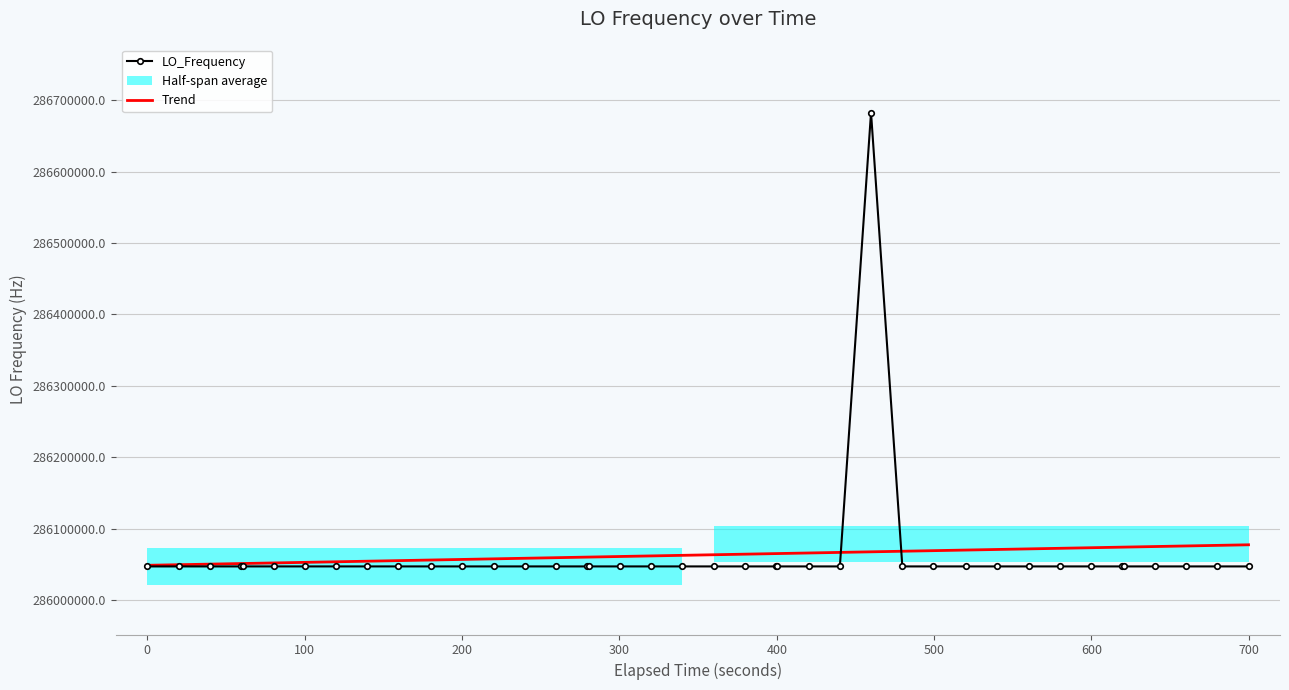

True or false: LO_Frequency and Trend cross at least once.

True